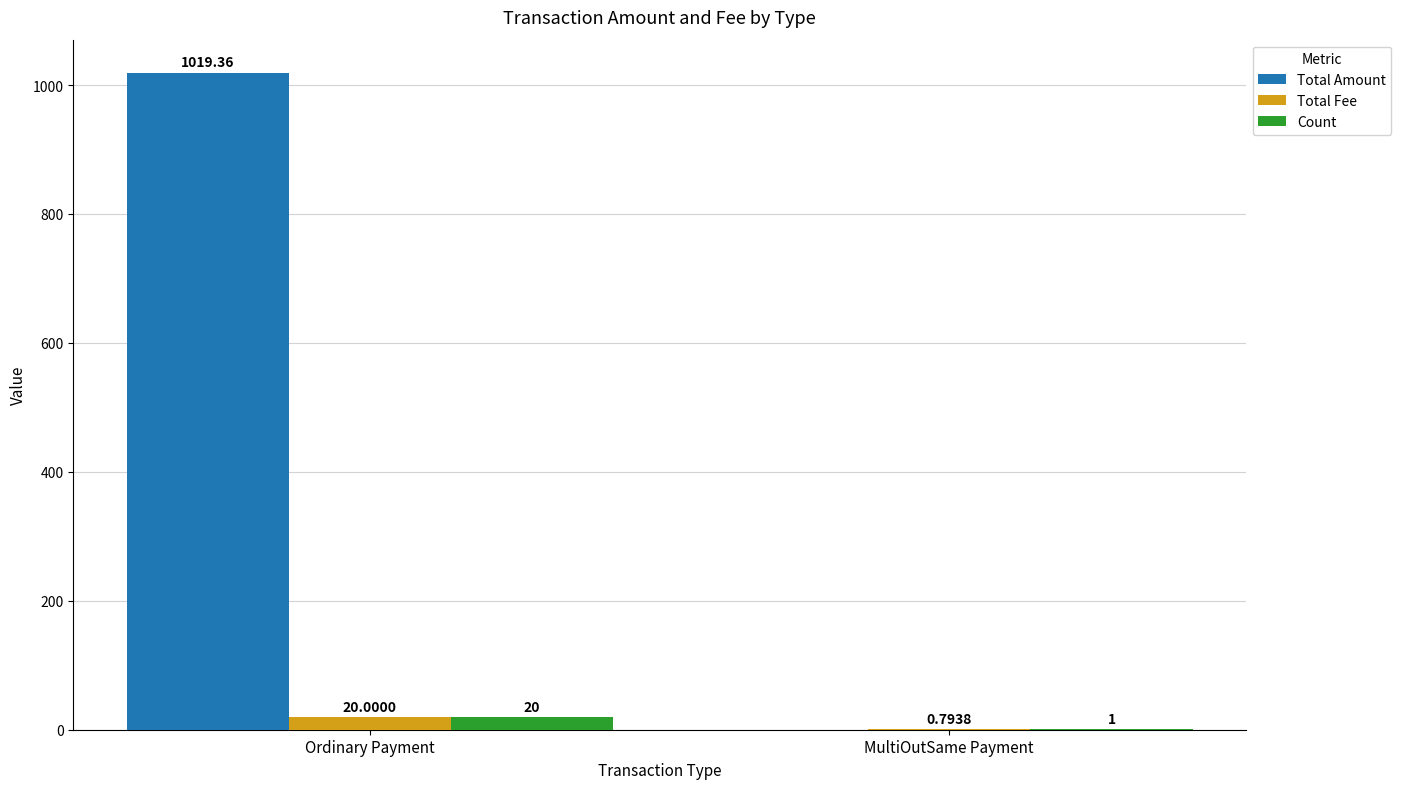

Are the bars grouped side by side (vs. stacked)?

Yes